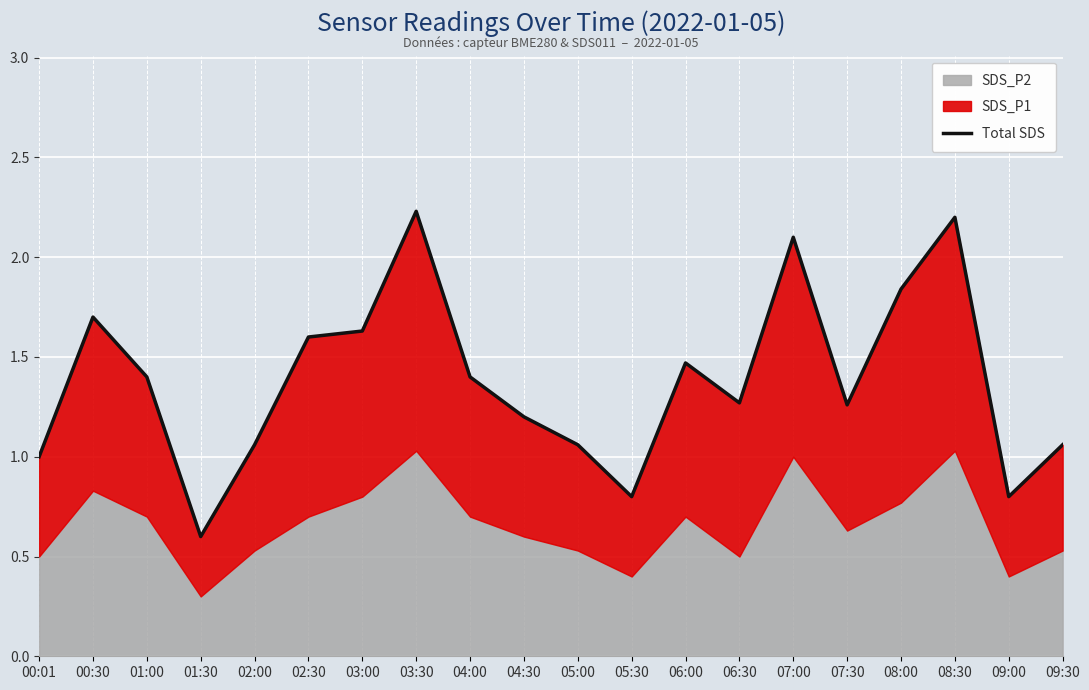

What is the change in value from 02:30 to 08:30?

+0.6